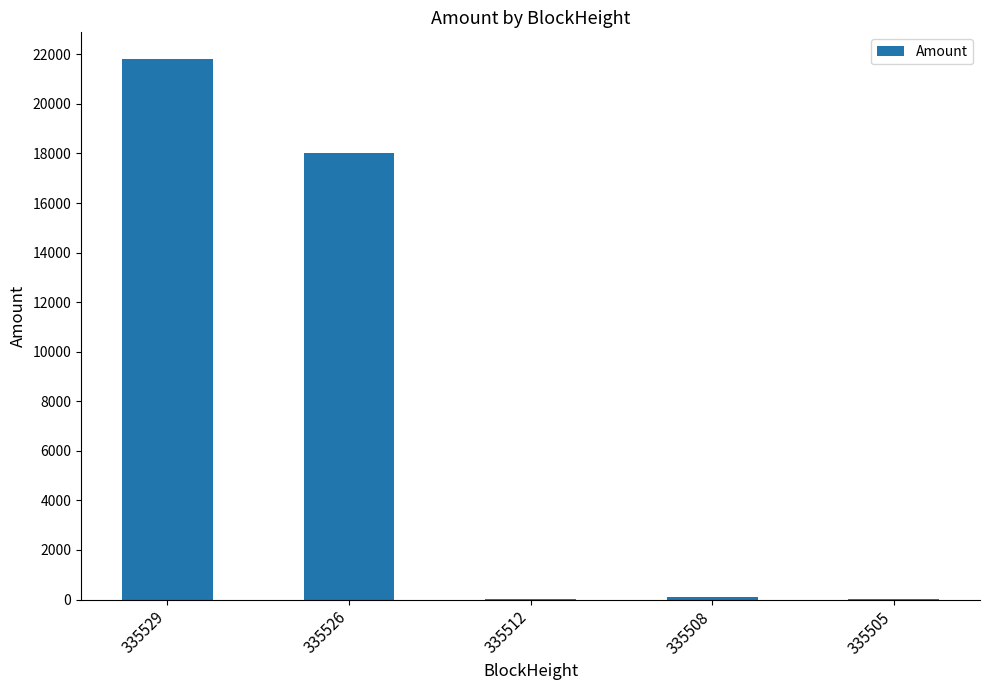

Read the value at 335529.

21798.0